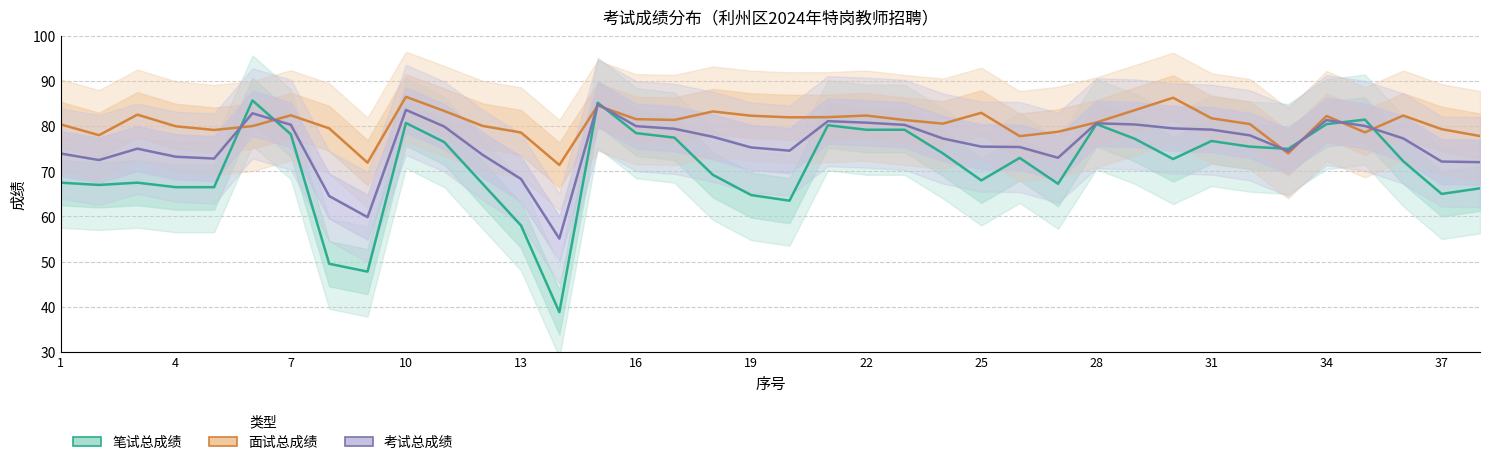

How many intersections are there between 面试总成绩 and 考试总成绩?

8